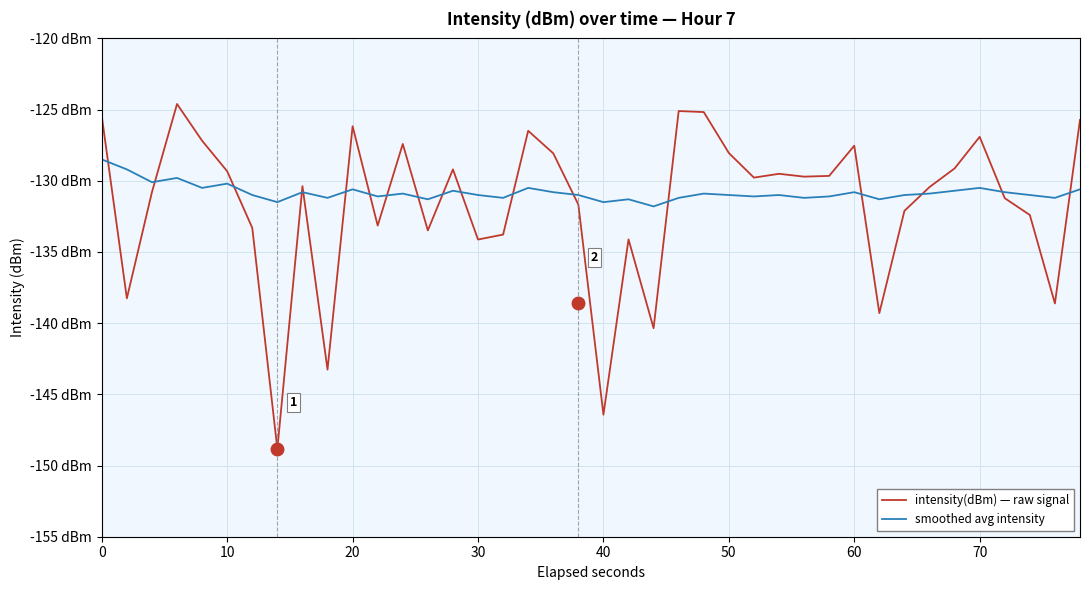

How many times do smoothed avg intensity and intensity(dBm) — raw signal cross each other?

18